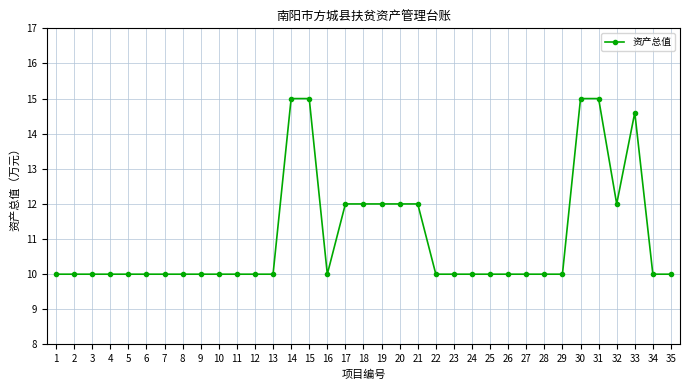

What is the change in value from 15 to 24?

-5.0